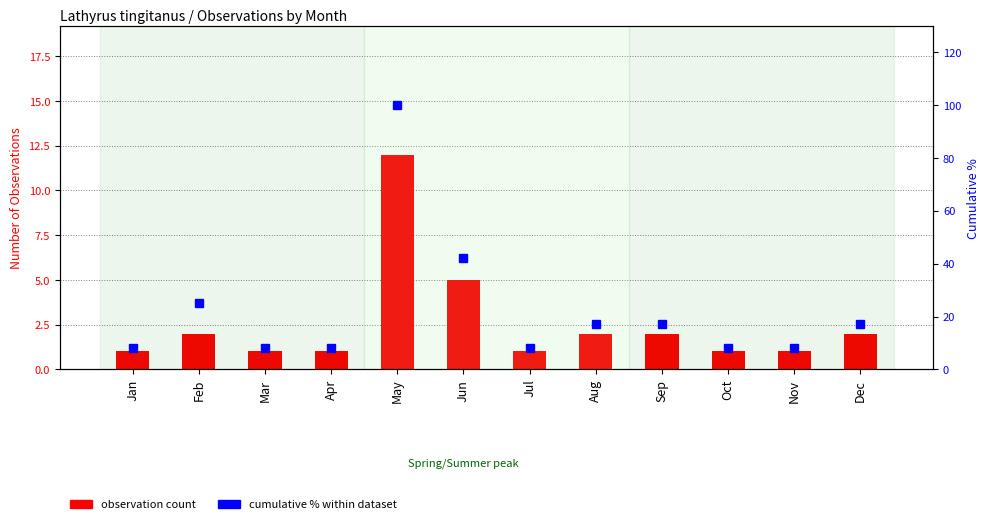

Reading left to right, extract all data points from this chart.

observation count: Jan=1	Feb=2	Mar=1	Apr=1	May=12	Jun=5	Jul=1	Aug=2	Sep=2	Oct=1	Nov=1	Dec=2
cumulative % within dataset: Jan=8	Feb=25	Mar=8	Apr=8	May=100	Jun=42	Jul=8	Aug=17	Sep=17	Oct=8	Nov=8	Dec=17